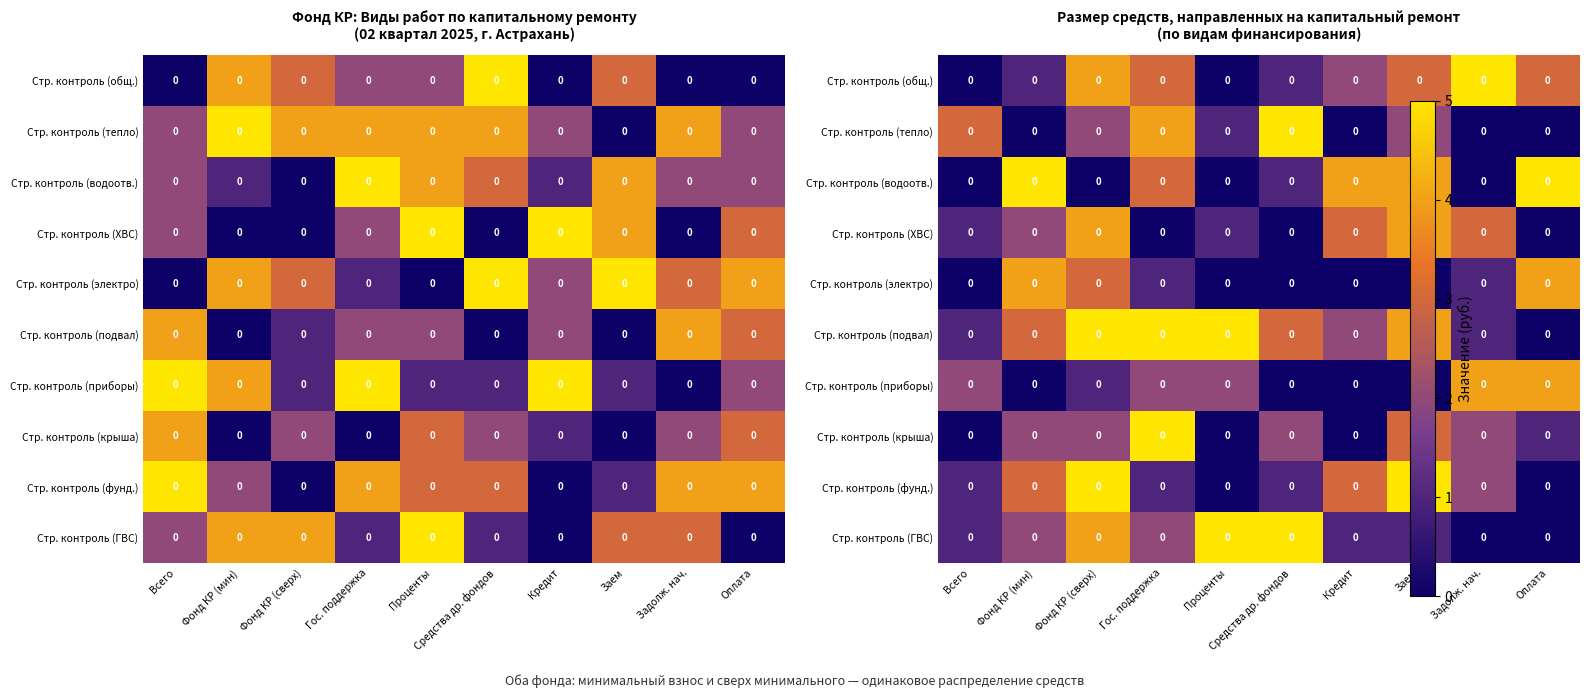

At which category is the sum across all series the highest?

Фонд КР (сверх)